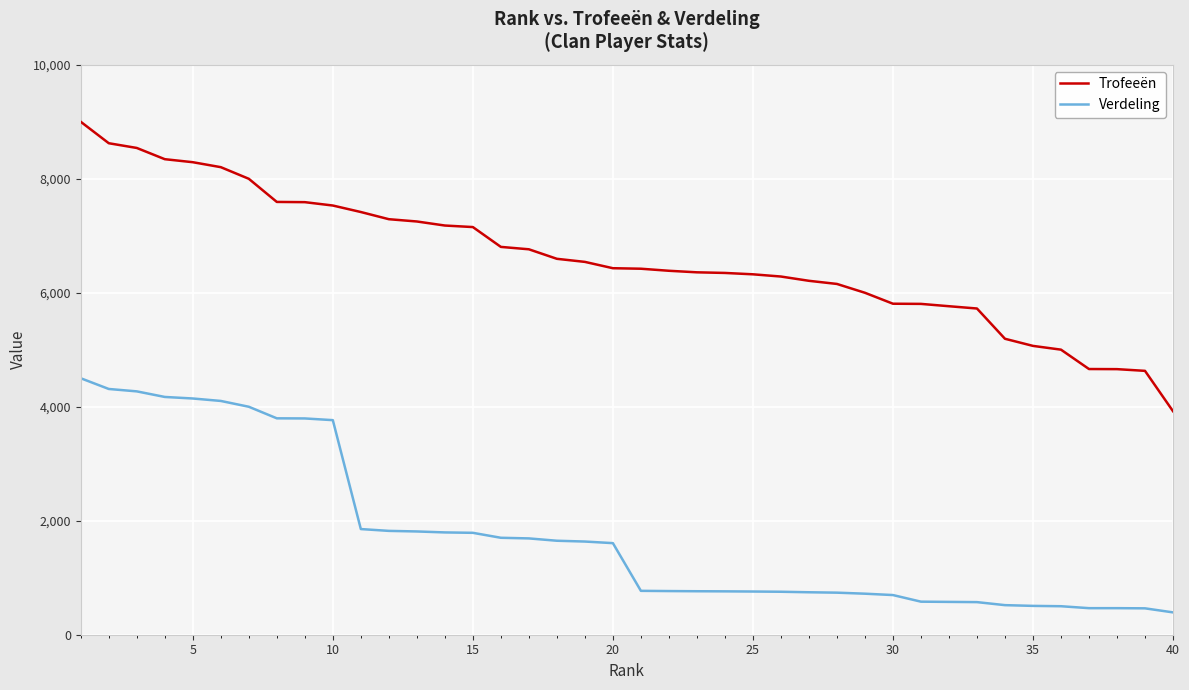

True or false: Verdeling and Trofeeën cross at least once.

False